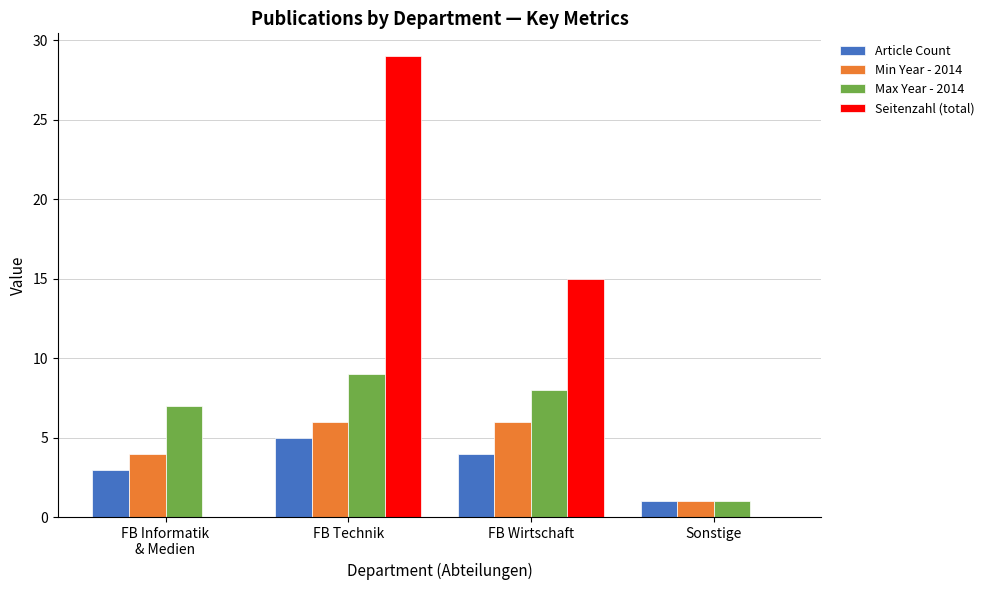

At which category is the sum across all series the highest?

FB Technik